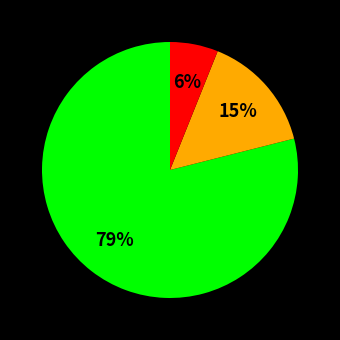

To the nearest percent, what is the average slice percentage?

33%